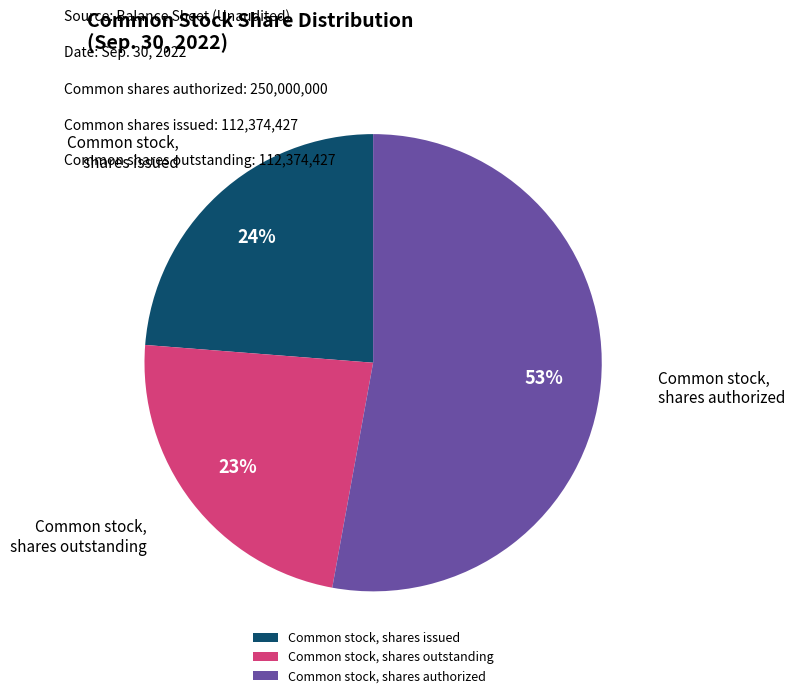

To the nearest percent, what percentage of the pie is Common stock, shares issued?

24%